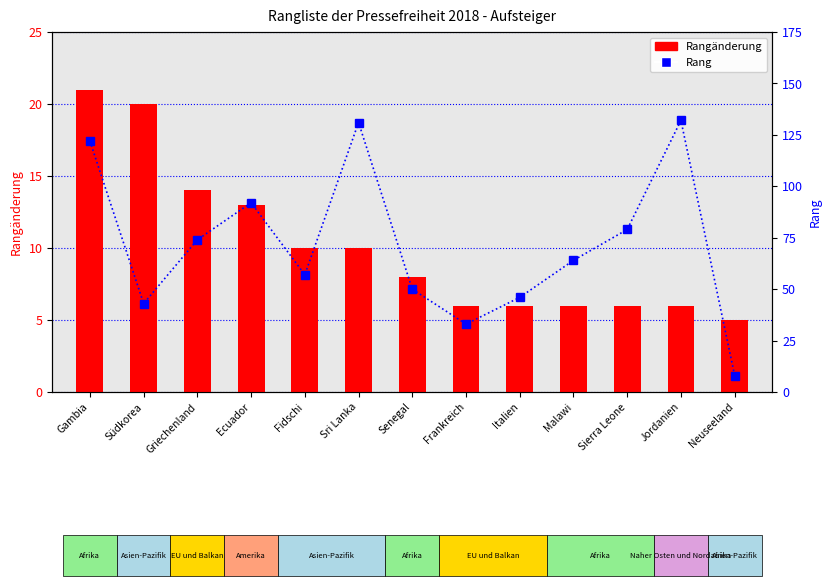

Between Malawi and Jordanien, which series saw the biggest shift?

Rang